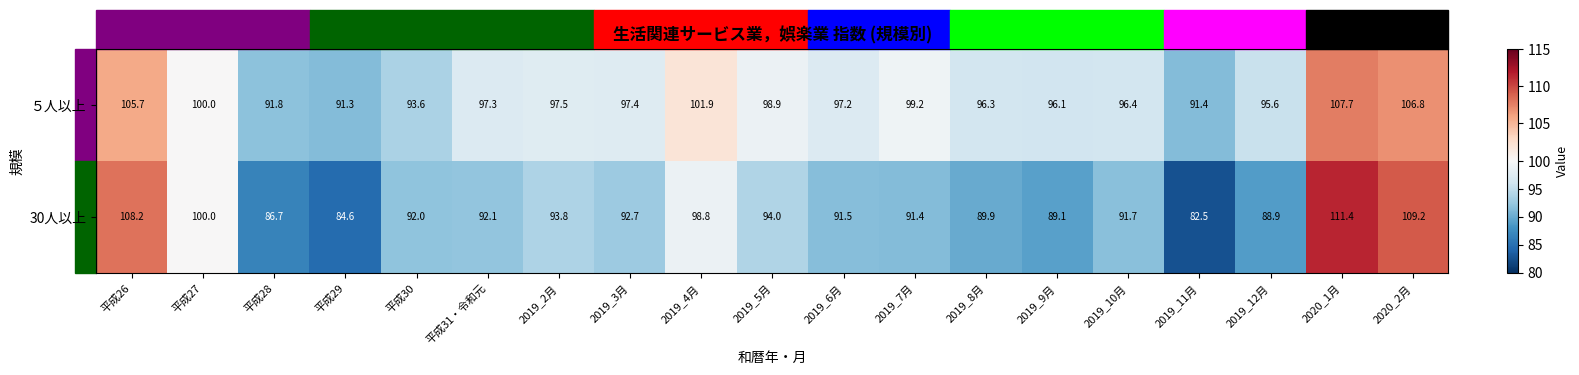

Rank the series by their maximum value, from lowest to highest.

５人以上, 30人以上